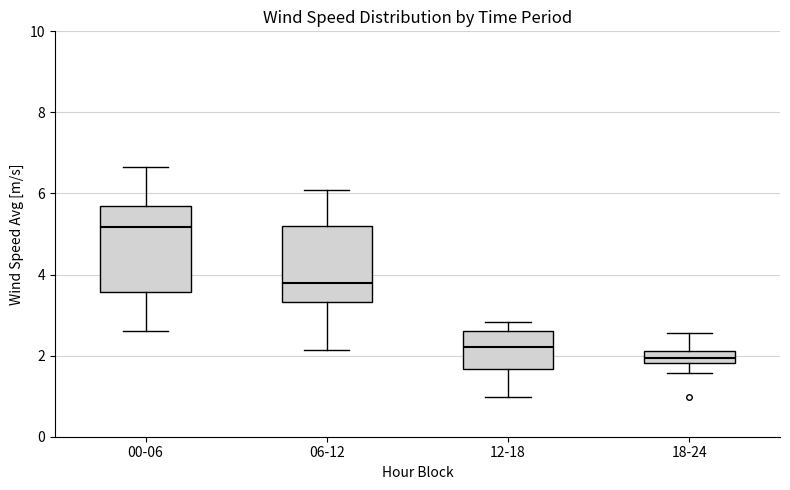

Reading left to right, read every box against the y-axis: the position of its median line, the range the box covers, and the ends of its whiskers. The values are not printed on the chart, so give them approximately, as read against the axis.

00-06: median 5.2, box 3.6 to 5.6, whiskers 2.6 to 6.6
06-12: median 3.8, box 3.4 to 5.2, whiskers 2.2 to 6.0
12-18: median 2.2, box 1.6 to 2.6, whiskers 1.0 to 2.8
18-24: median 2.0, box 1.8 to 2.2, whiskers 1.6 to 2.6